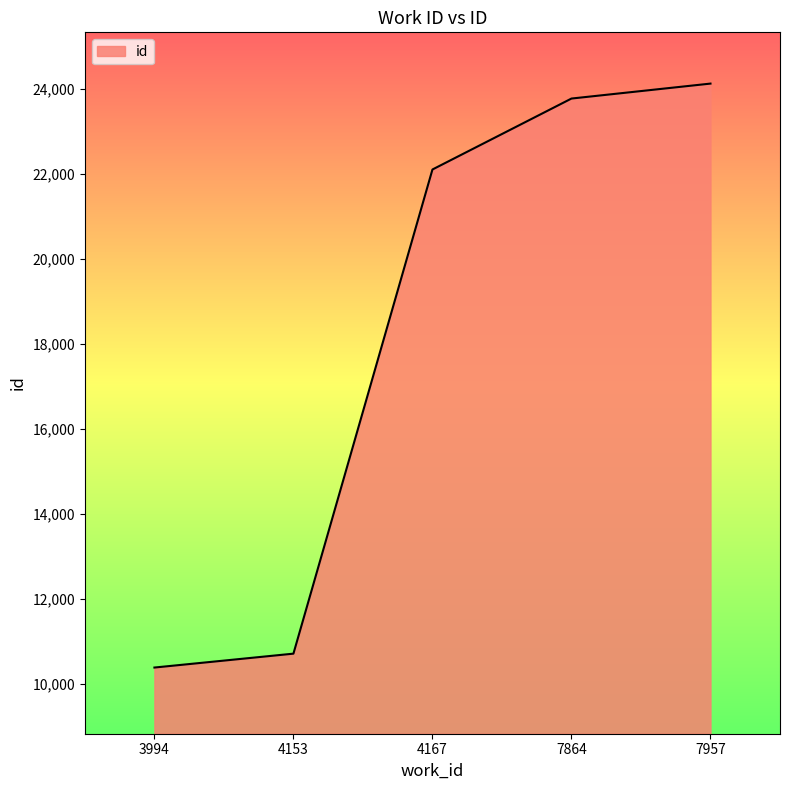

What value does the data have at 3994, to the nearest 50?

10400